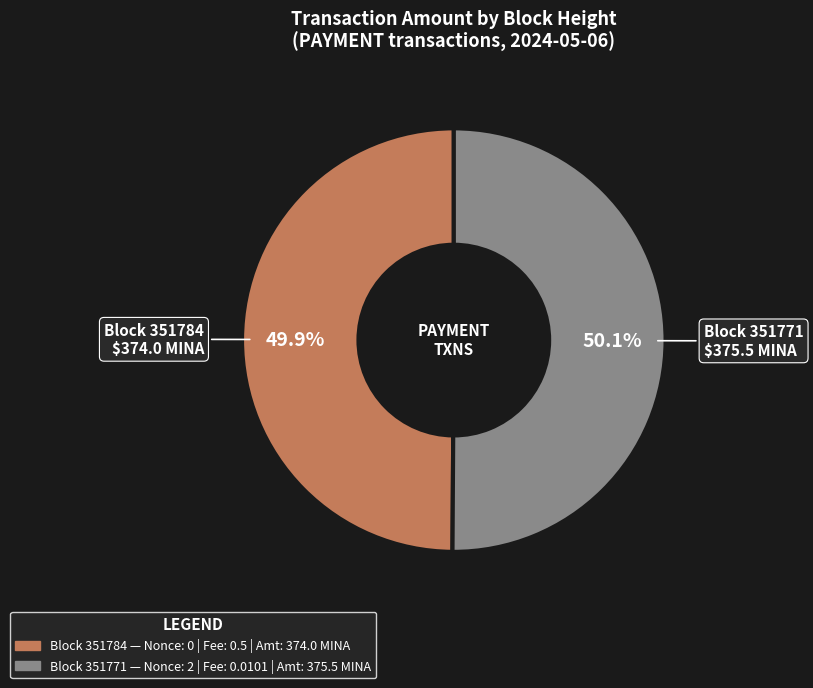

Does any single category account for the majority?

Yes